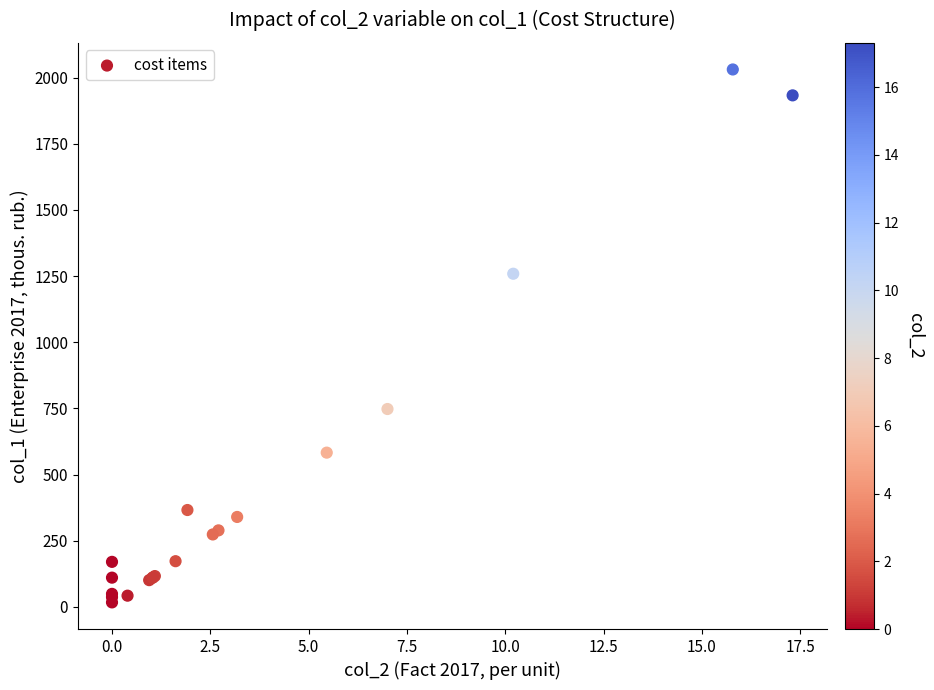

What Y value in the scatter plot is closest to 1023?

1259.0